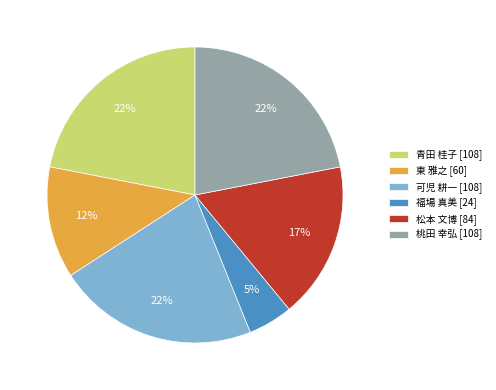

Is there a majority slice in this chart?

No